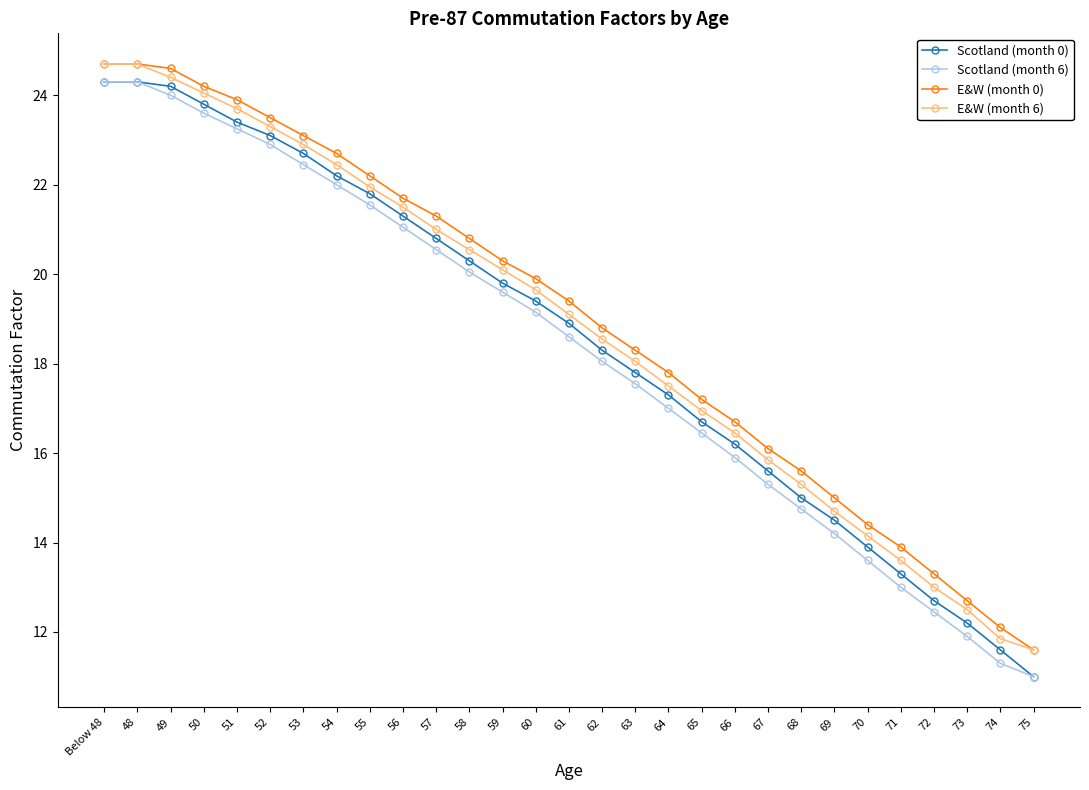

Rank the series at 71 from lowest to highest value.

Scotland (month 6), Scotland (month 0), E&W (month 6), E&W (month 0)